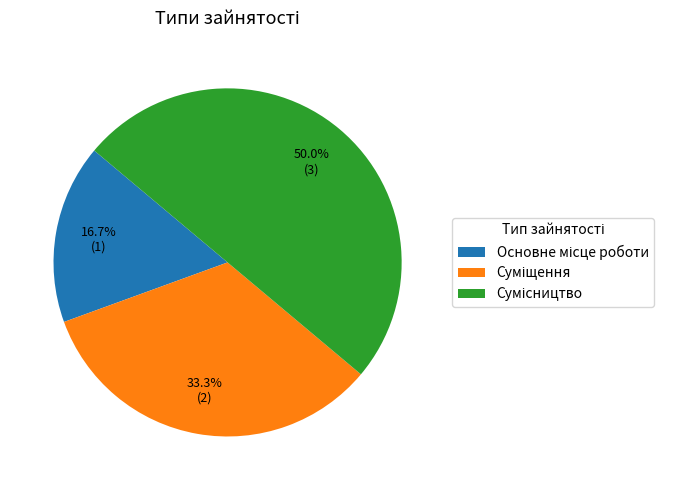

Is Сумісництво the majority of the pie?

No